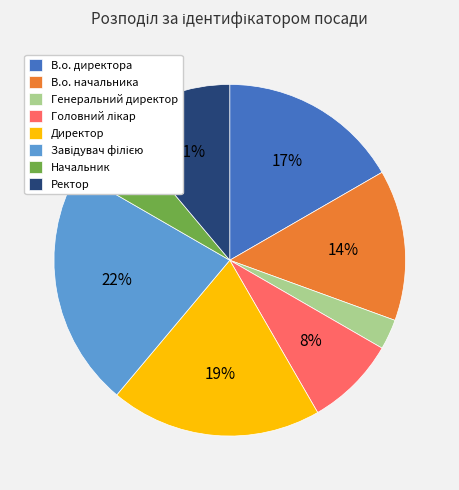

To the nearest percent, what is the combined percentage of В.о. директора and В.о. начальника?

31%